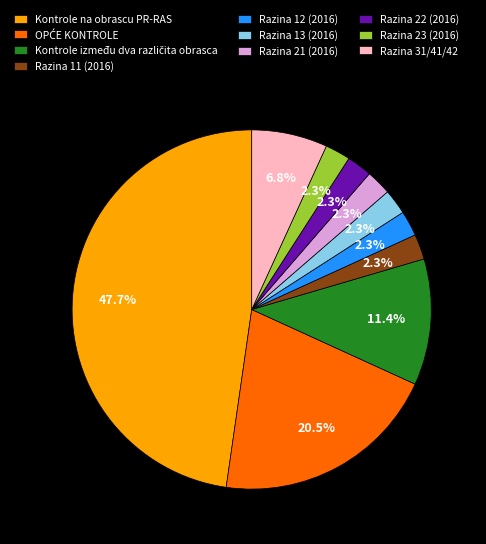

Is there any slice that represents more than half of the pie?

No